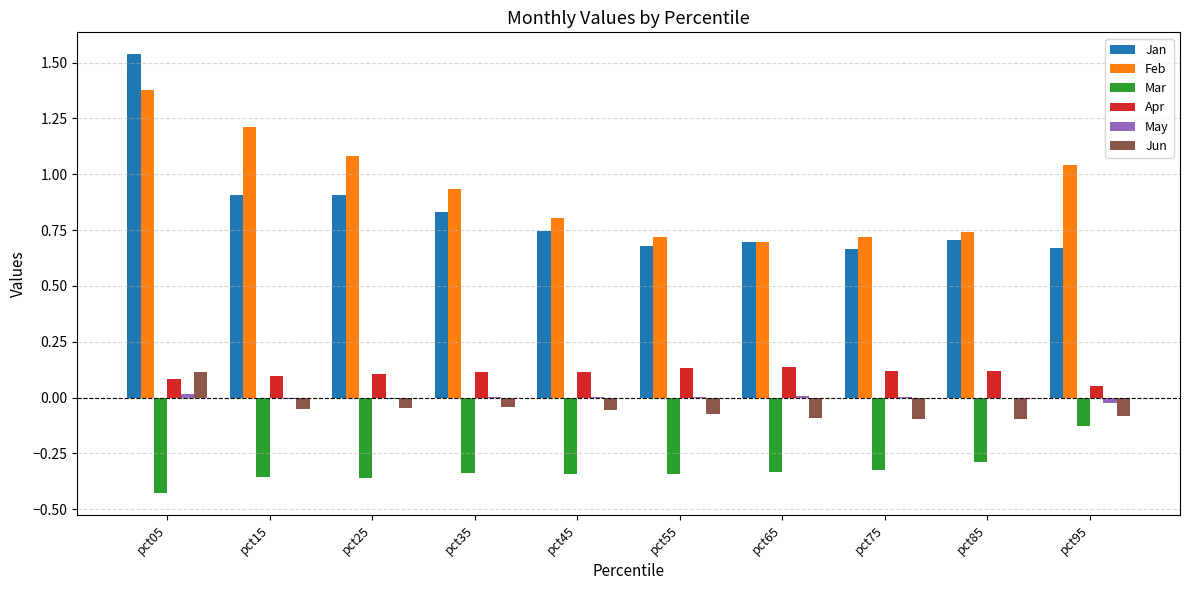

What is the spread (max minus min) of values at pct55?

1.1